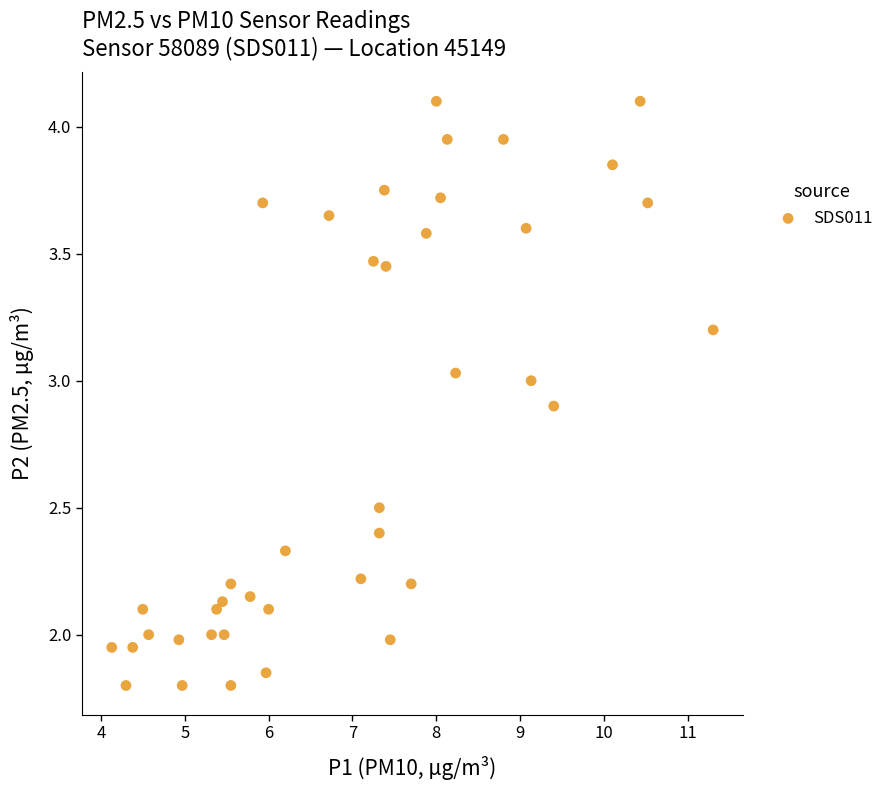

What is the range of X values (max minus min)?

7.2